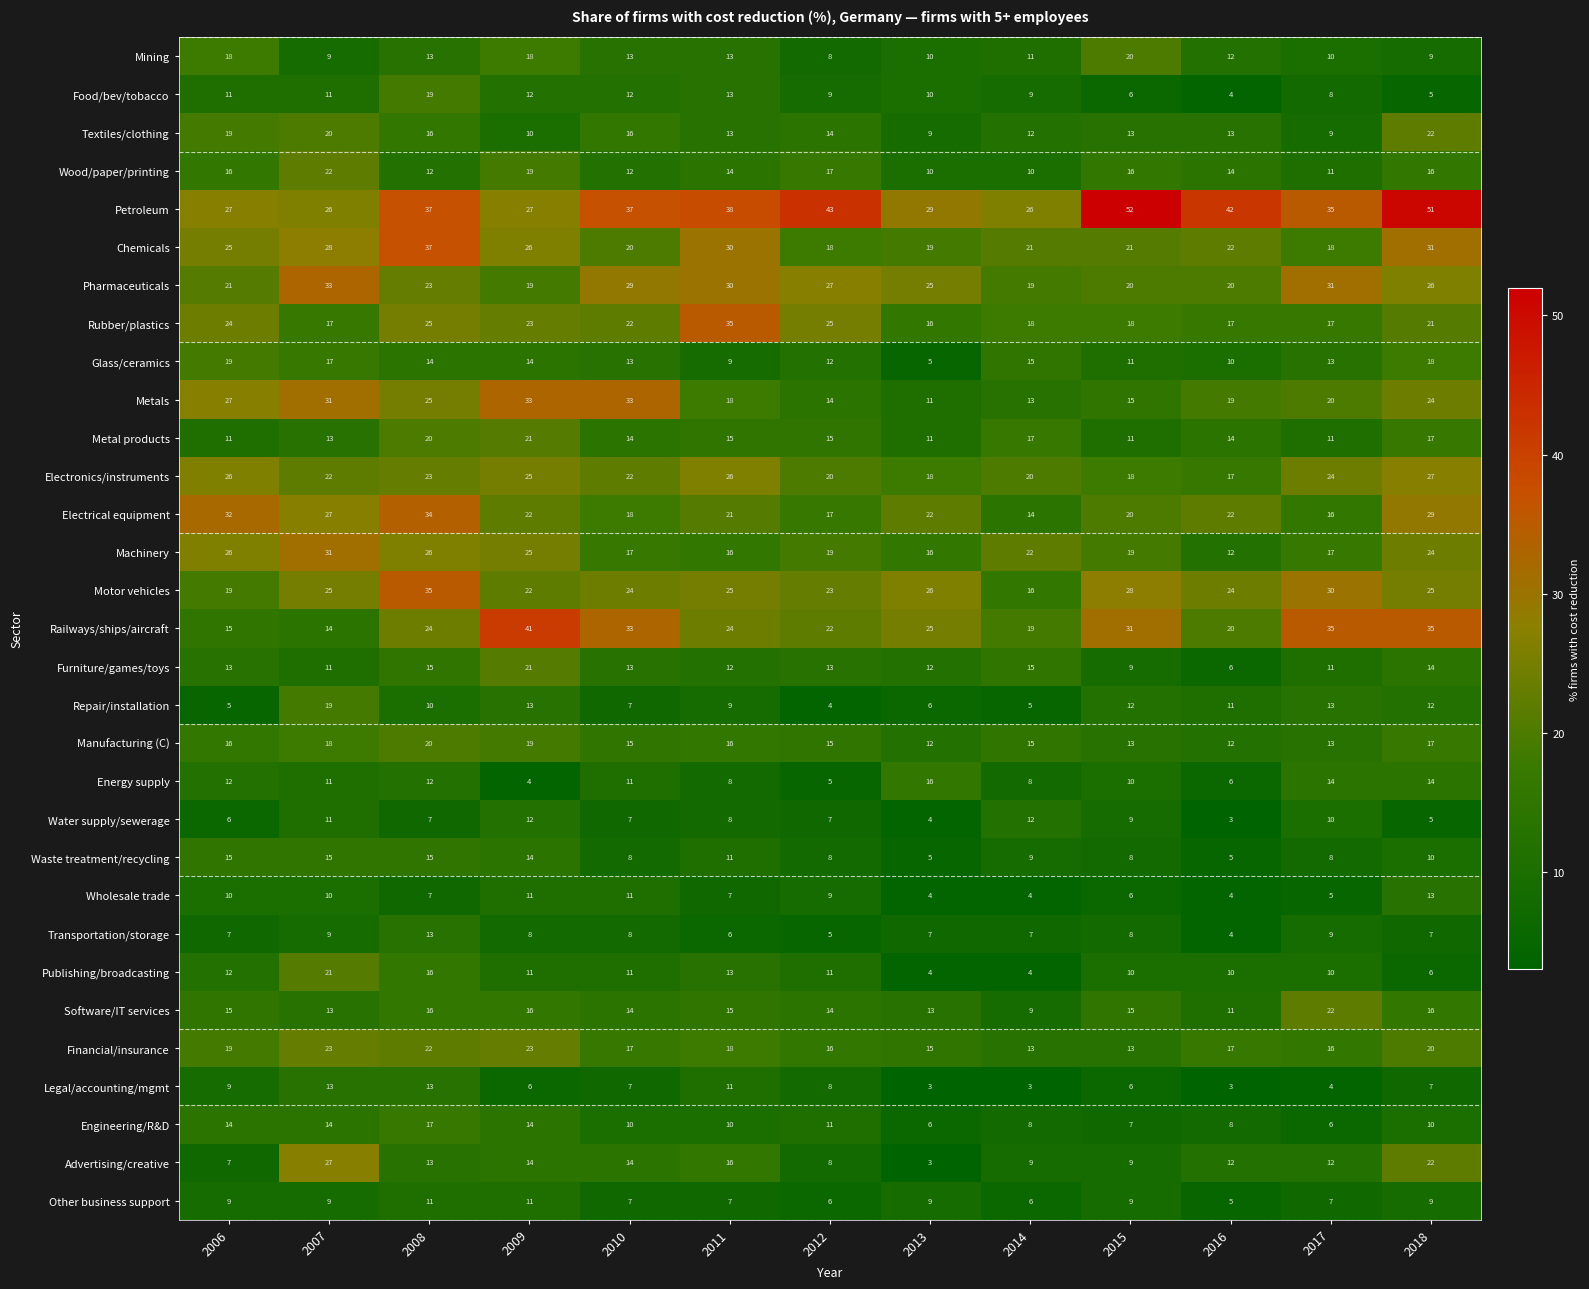

Between 2012 and 2015, which series saw the biggest shift?

Mining